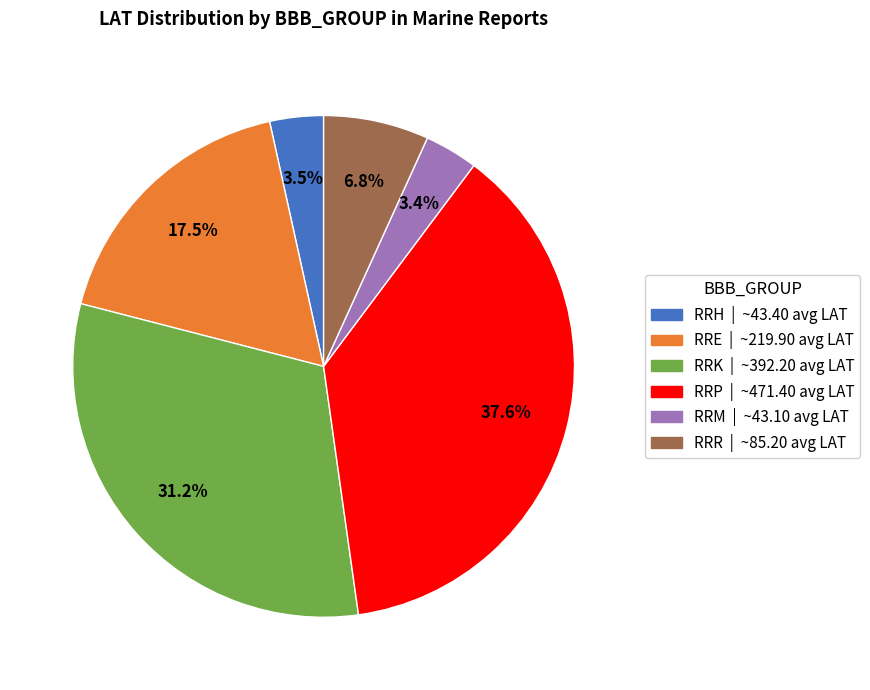

Is there any slice that represents more than half of the pie?

No